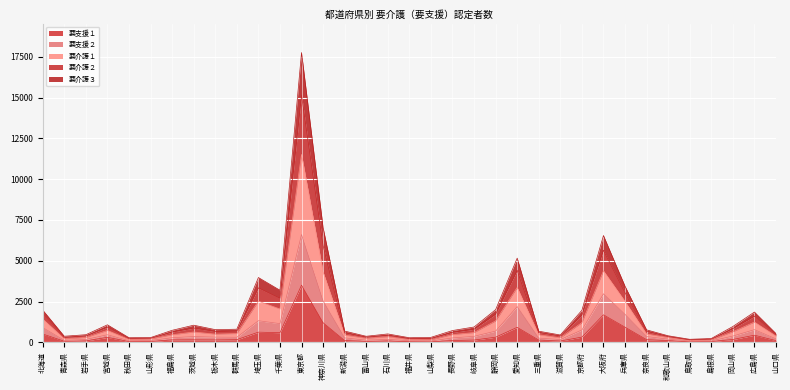

The 要支援１ series shows 1914 at 神奈川県. True or false?

False